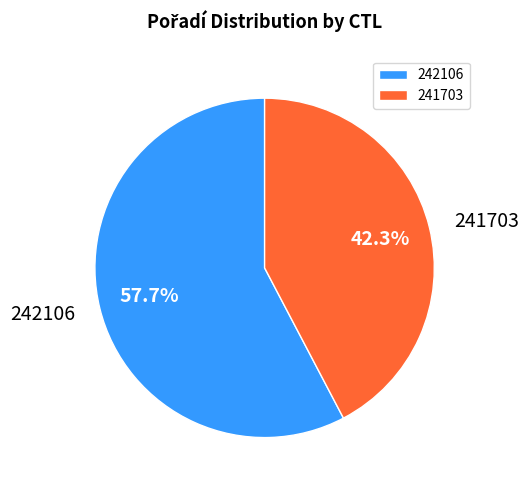

To the nearest percent, what is the average slice percentage?

50%